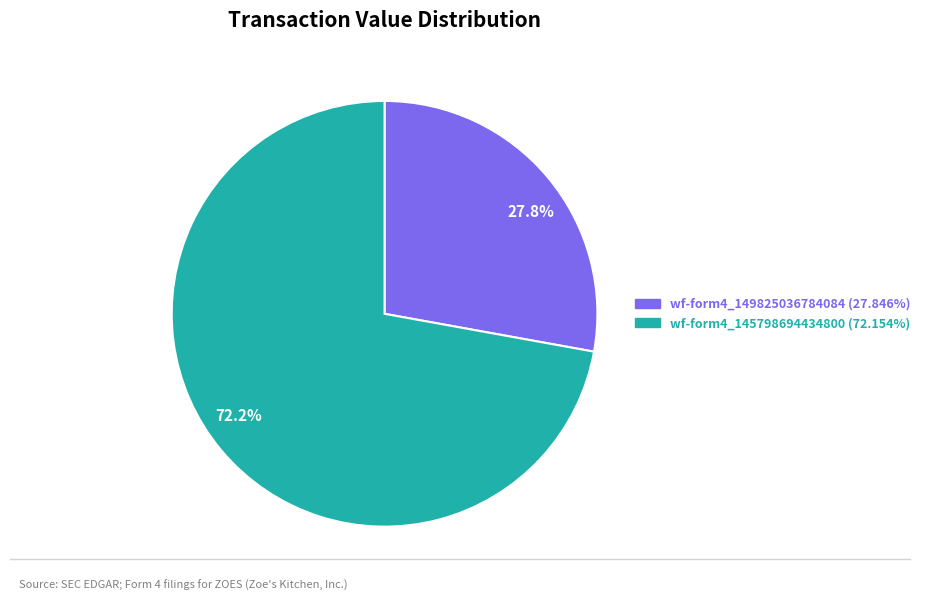

Rank the categories by value from highest to lowest.

72.2%, 27.8%